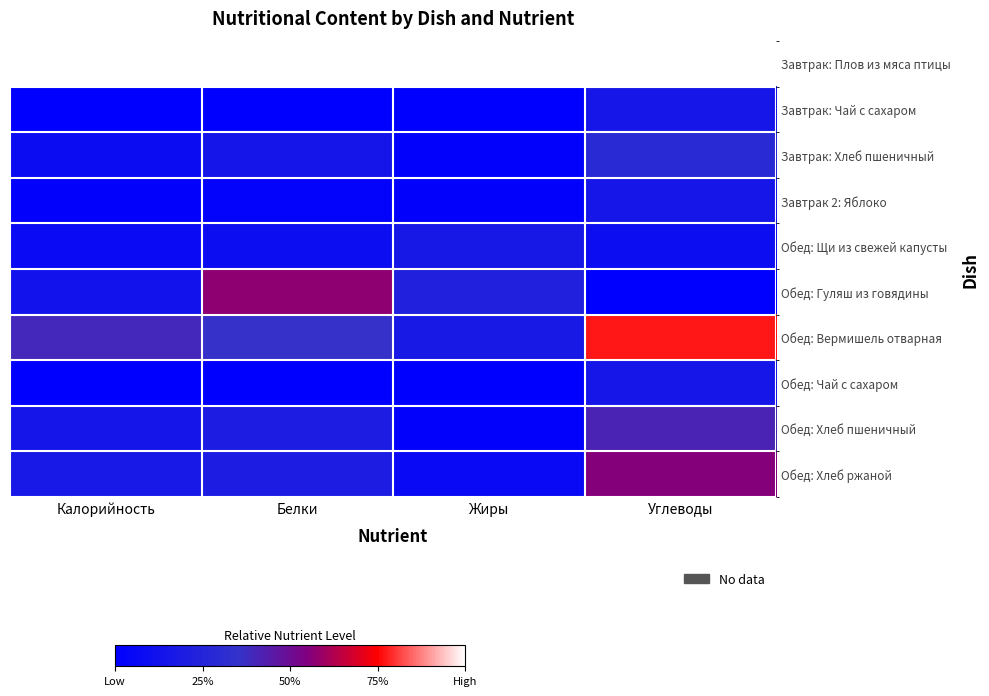

What is the sum of the Завтрак: Плов из мяса птицы values at Калорийность and Жиры?

2.0